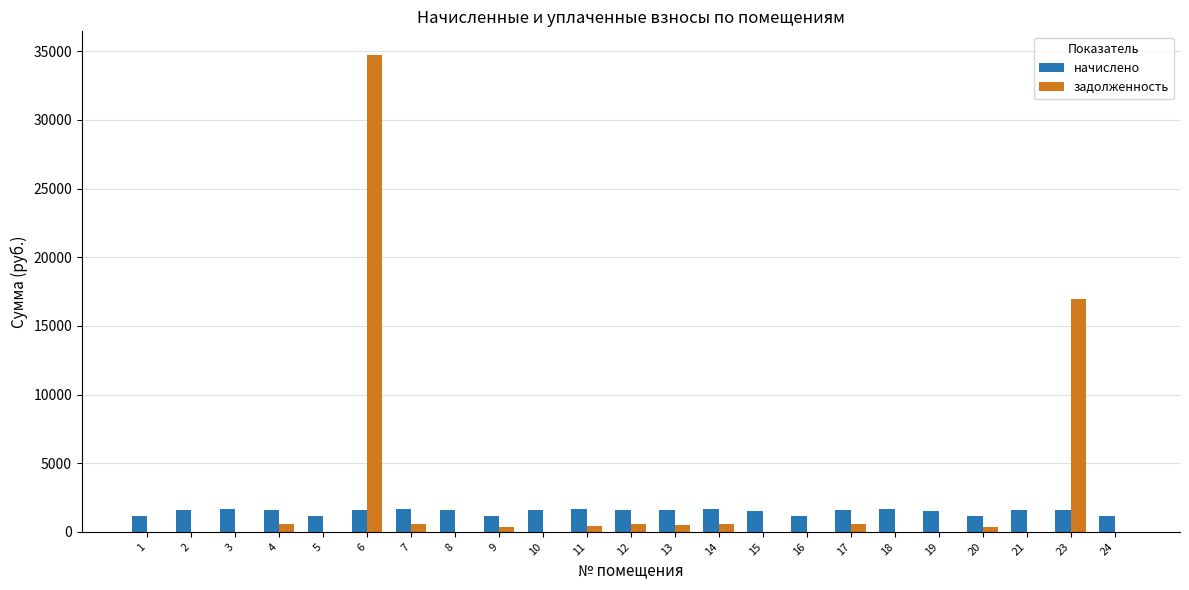

The value of начислено at 6 is 1574.3. True or false?

True